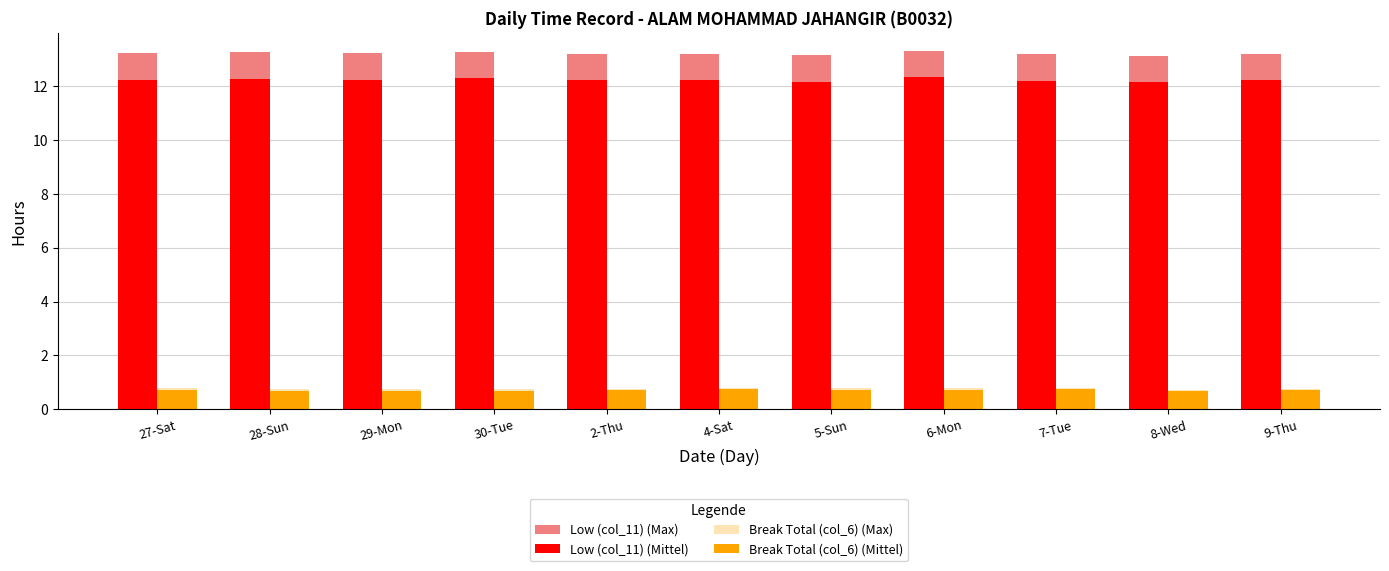

What is the value of the Break Total (col_6) (Max) bar at the 9th from the left?

0.8